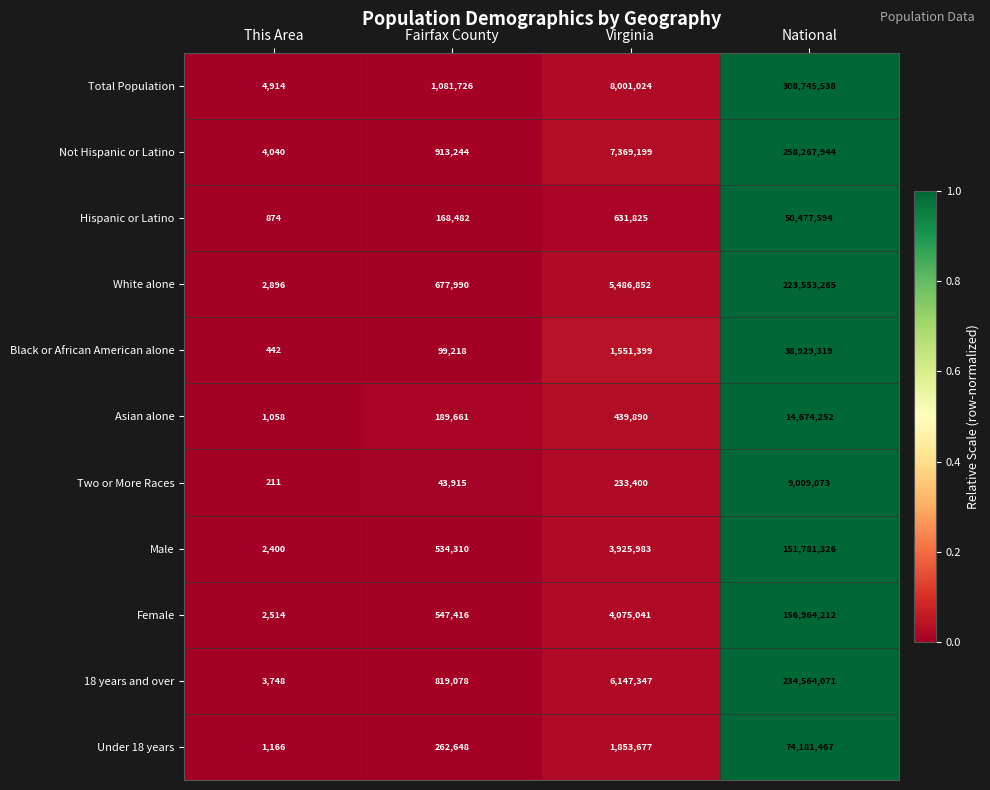

At which label does Black or African American alone reach its peak?

National